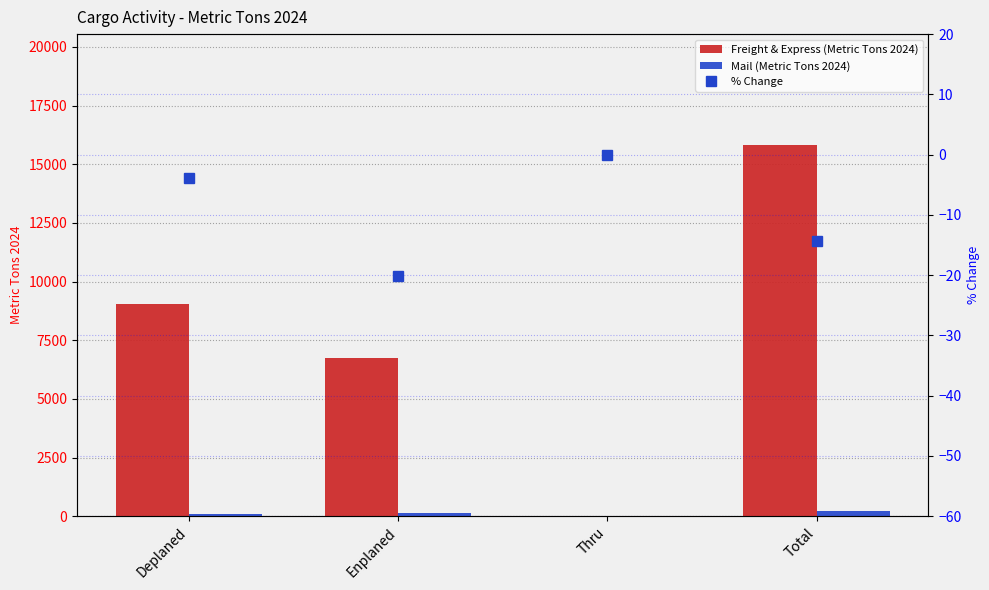

Reading right to left, list all the values displayed in this chart.

Freight & Express (Metric Tons 2024): Total=15804.0	Thru=0.0	Enplaned=6739.8	Deplaned=9064.2
Mail (Metric Tons 2024): Total=233.7	Thru=0.0	Enplaned=127.3	Deplaned=106.3
% Change: Total=-14.3	Thru=0.0	Enplaned=-20.2	Deplaned=-3.9